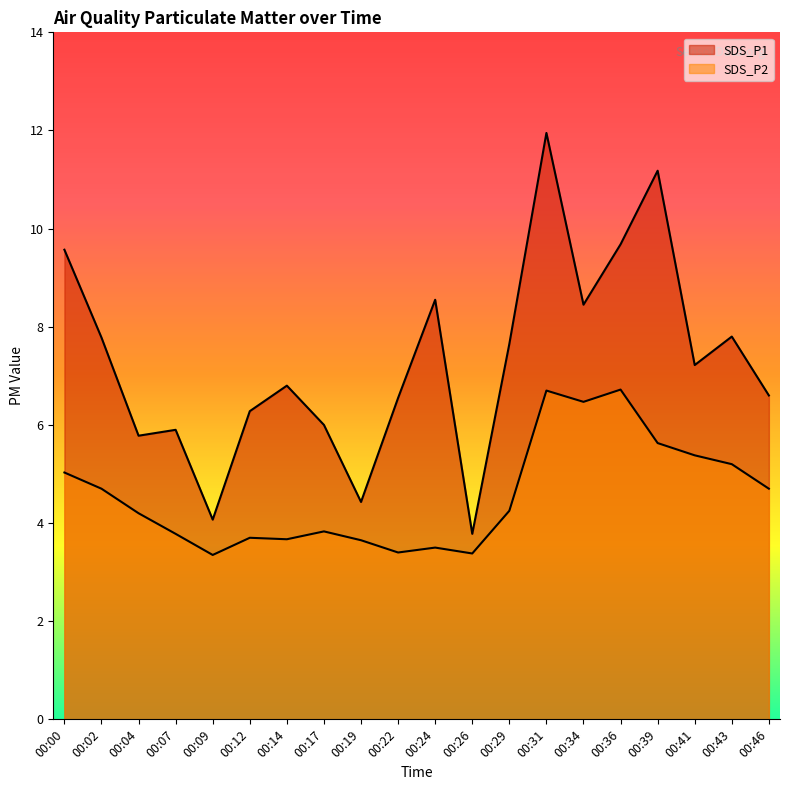

What value does the SDS_P2 series have at 00:02?

4.7